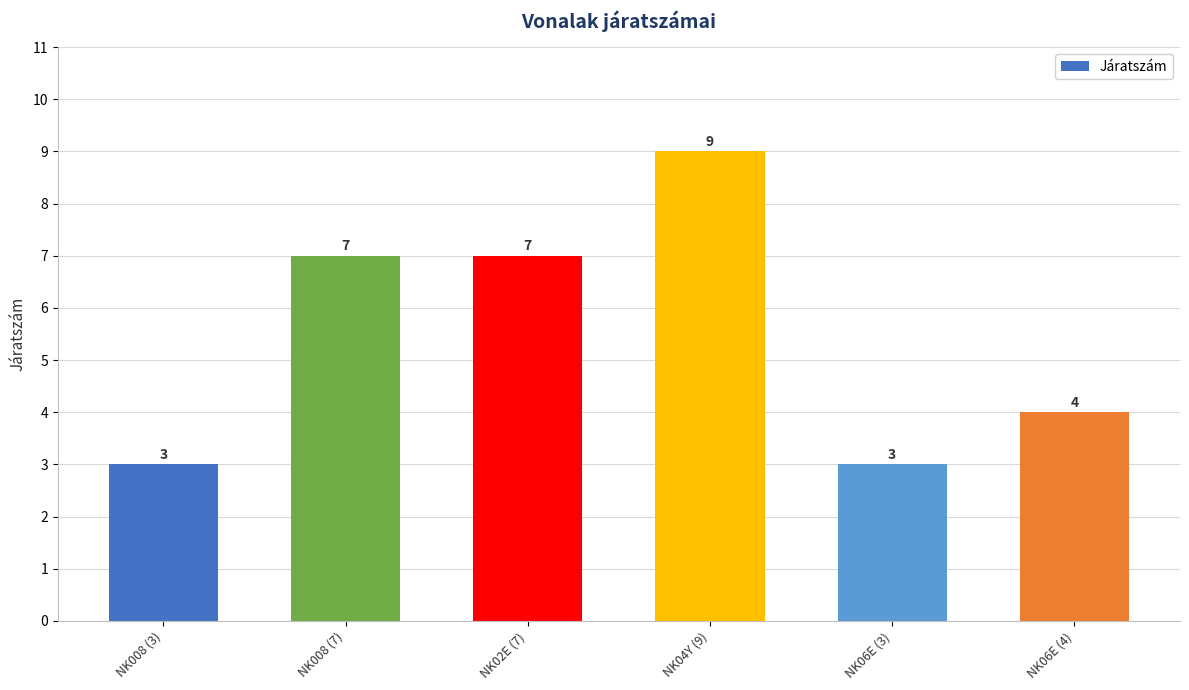

What is the minimum value shown in the chart?

3